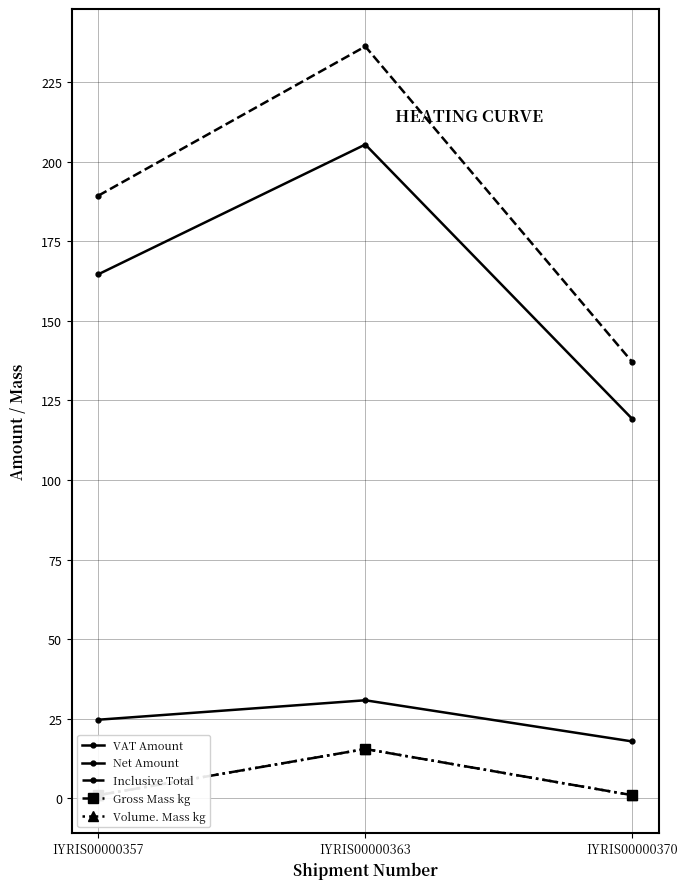

Is the value of Net Amount at IYRIS00000363 greater than the value of VAT Amount at IYRIS00000363?

Yes